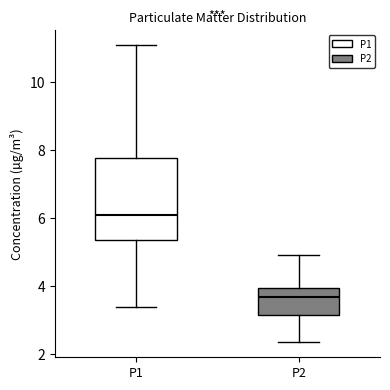

Reading left to right, read every box against the y-axis: the position of its median line, the range the box covers, and the ends of its whiskers. The values are not printed on the chart, so give them approximately, as read against the axis.

P1: median 6.0, box 5.4 to 7.8, whiskers 3.4 to 11.0
P2: median 3.6, box 3.2 to 4.0, whiskers 2.4 to 5.0